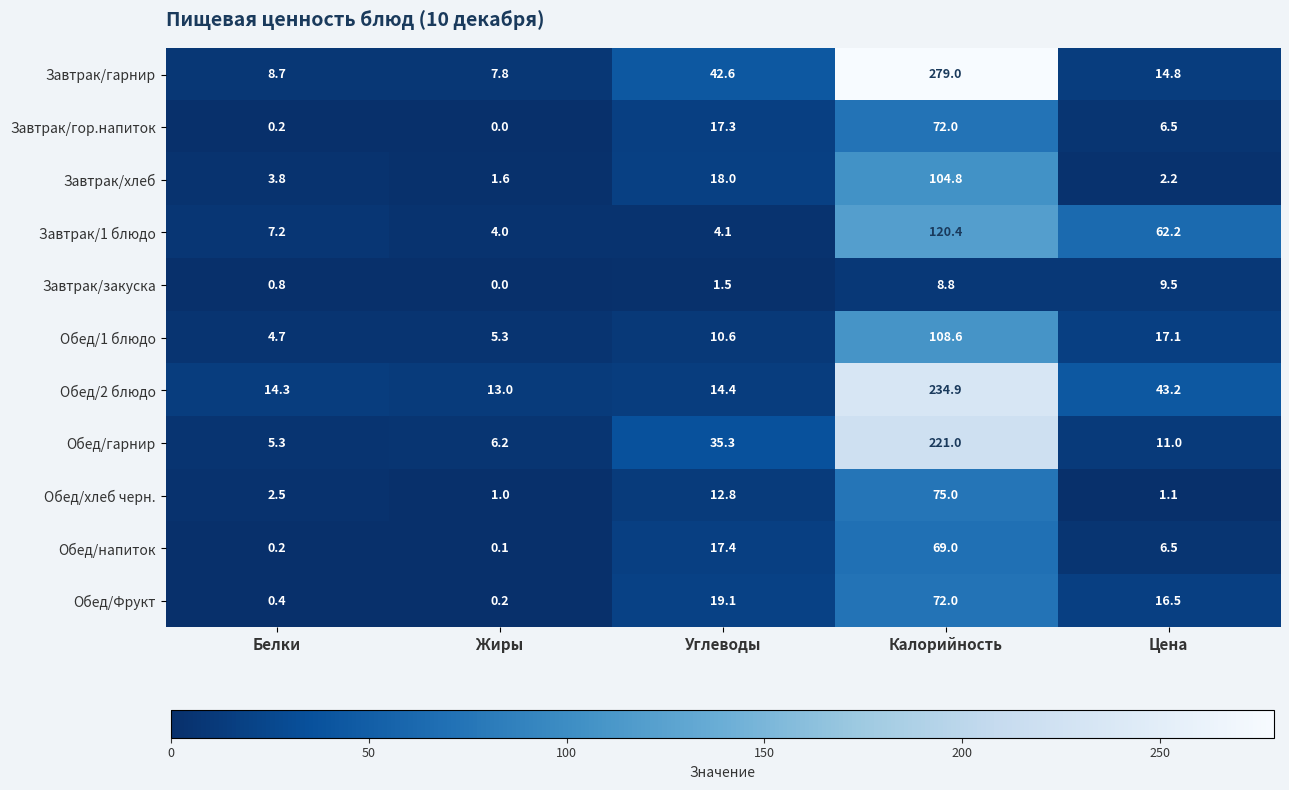

Which label corresponds to the smallest value in the chart?

Жиры